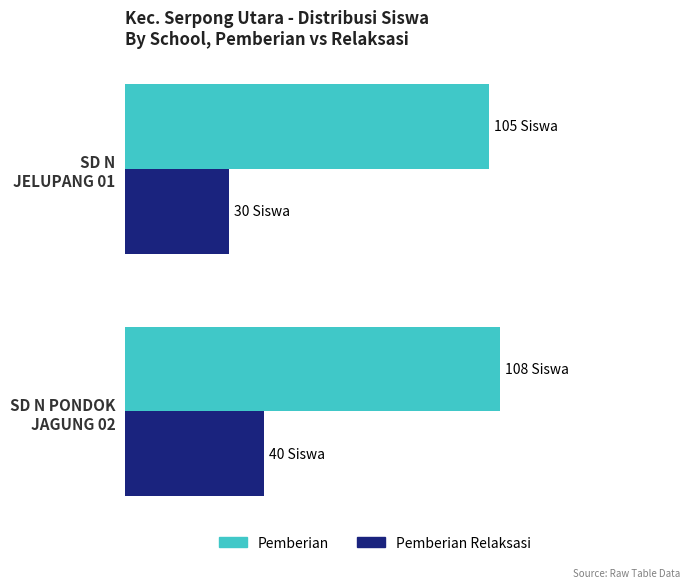

What are all the series names shown in the legend?

Pemberian, Pemberian Relaksasi